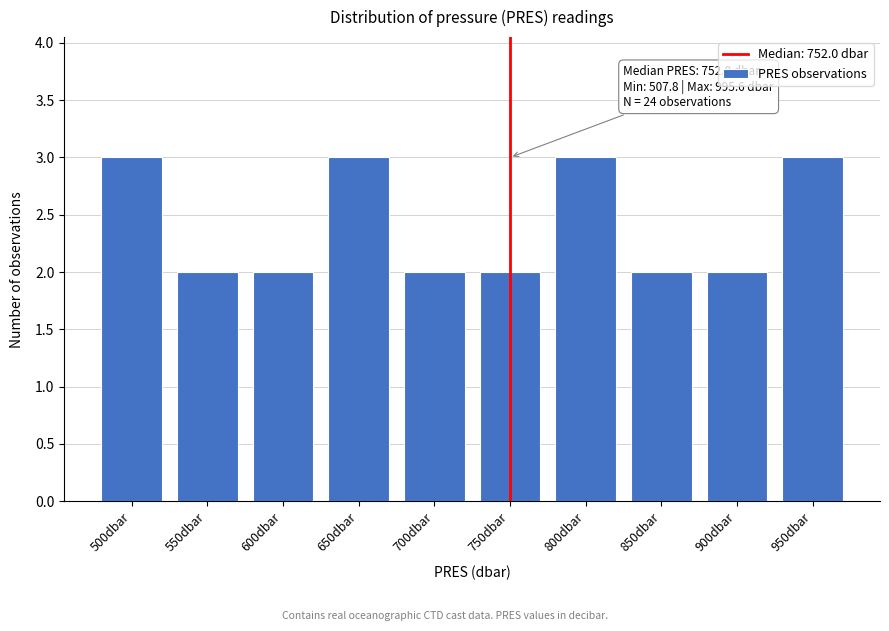

Reading right to left, list all the values displayed in this chart.

3	2	2	3	2	2	3	2	2	3